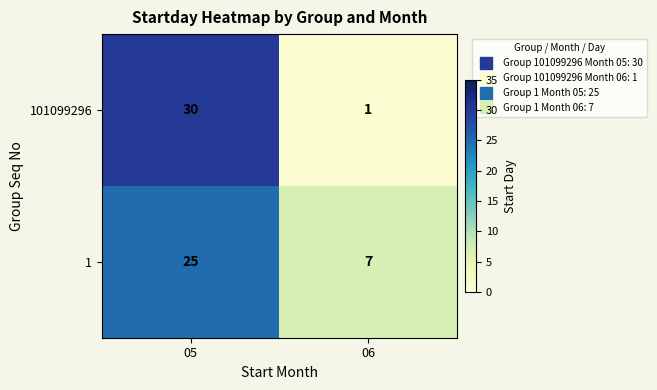

How many values in the 1 series are below 25?

1